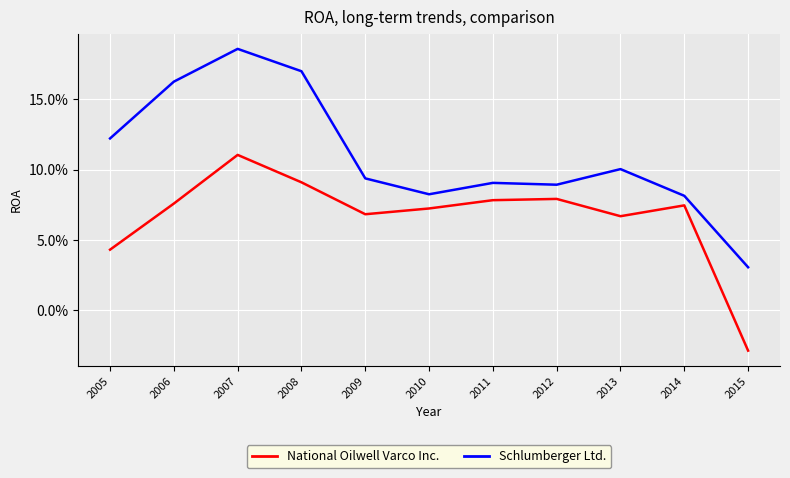

True or false: National Oilwell Varco Inc. and Schlumberger Ltd. cross at least once.

False